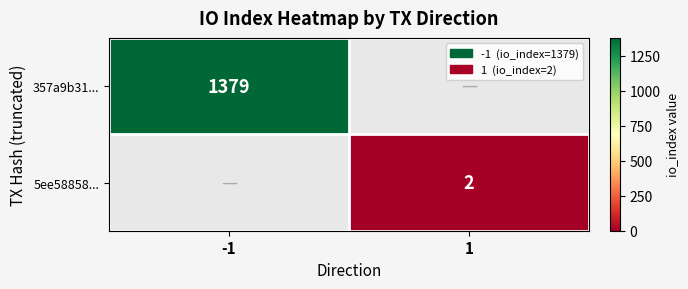

Is it true that 5ee58858... equals 2 at 1?

True